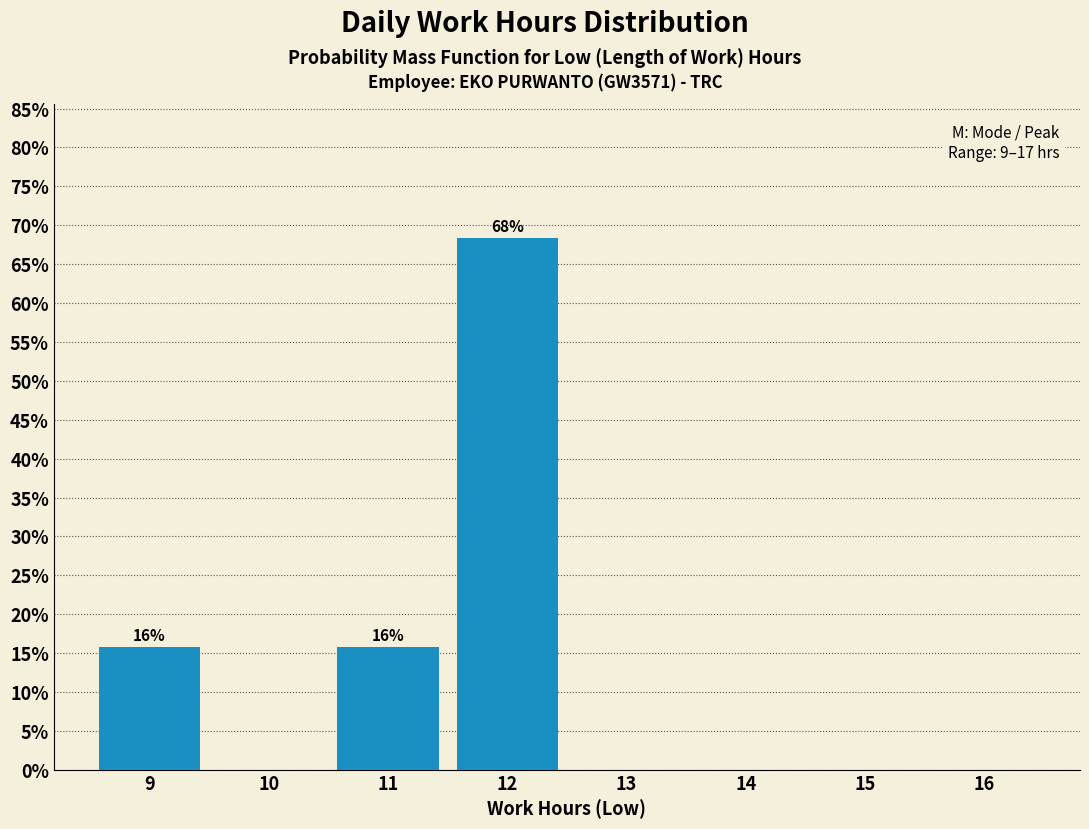

Which range on the x-axis has the tallest bar?

11.5 to 12.5